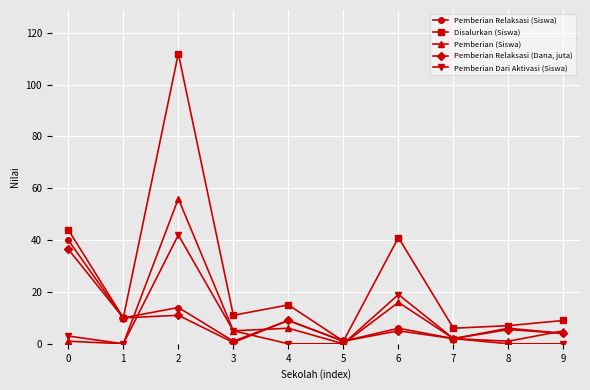

True or false: Disalurkan (Siswa) has more than 2 points higher than both neighbors.

True